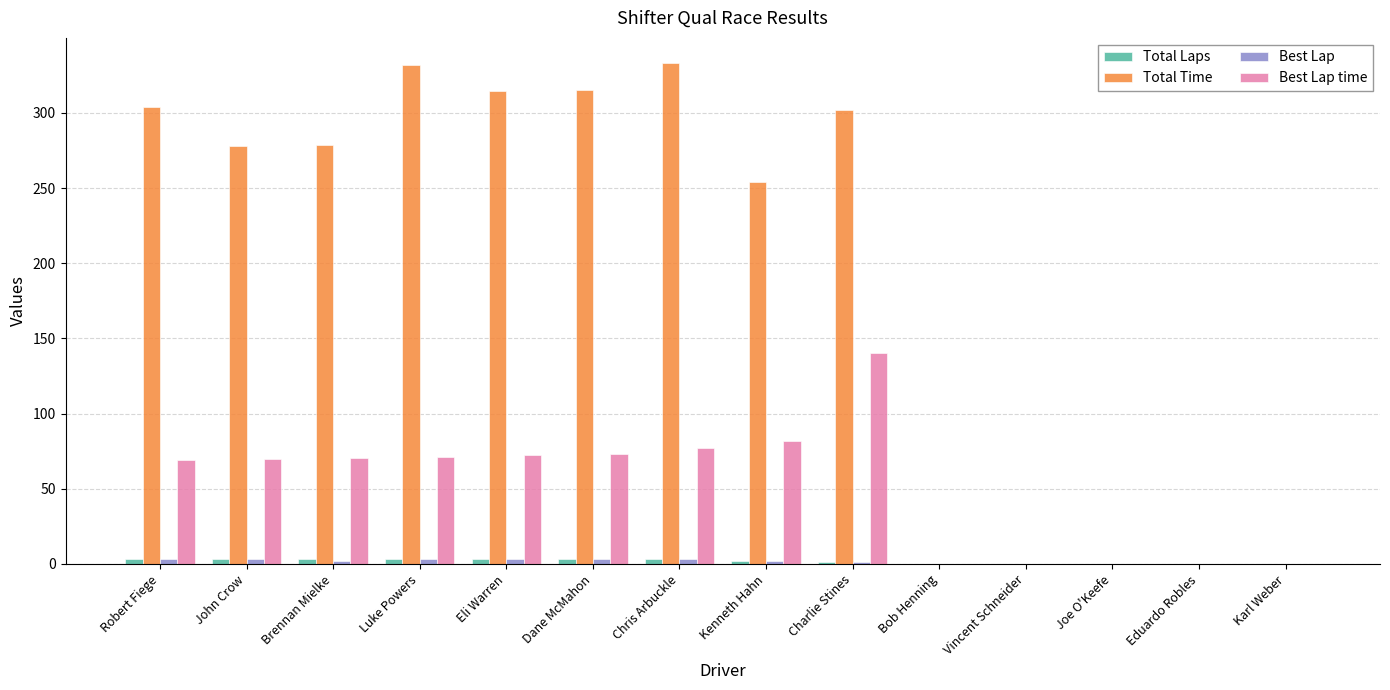

Where is Total Time nearest to the value 166?

Kenneth Hahn